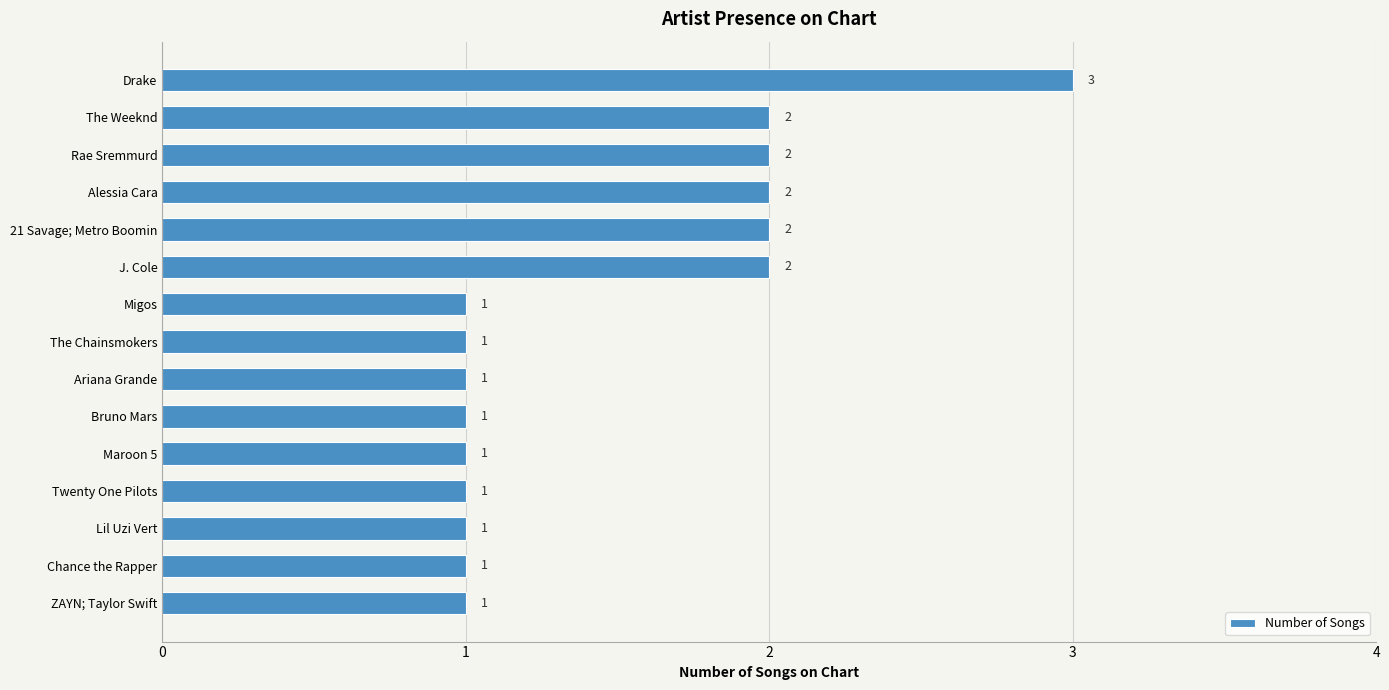

Reading top to bottom, transcribe all the data shown in this chart.

3	2	2	2	2	2	1	1	1	1	1	1	1	1	1